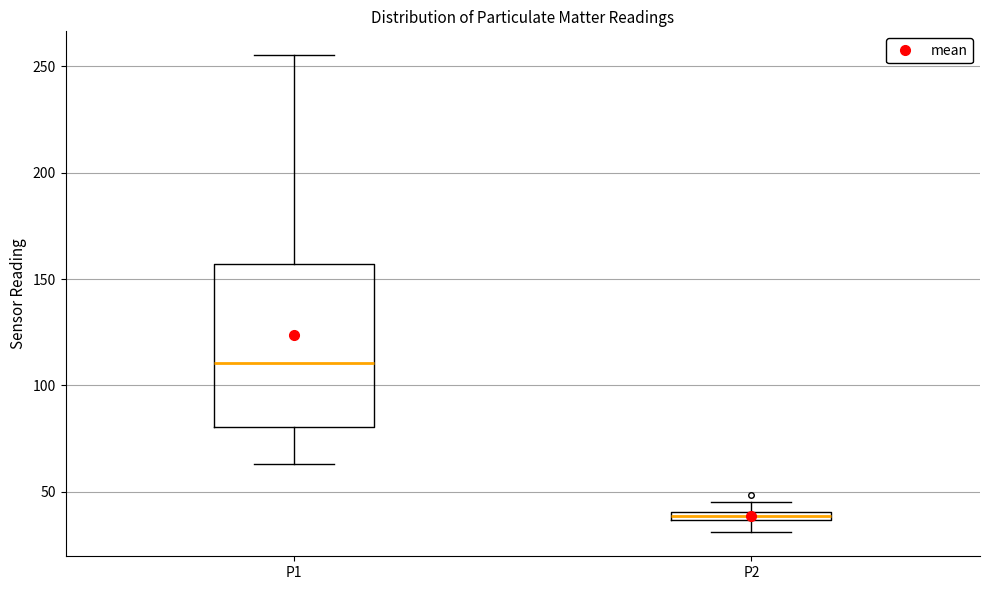

Comparing the boxes themselves (not the whiskers), which one is the tallest?

P1